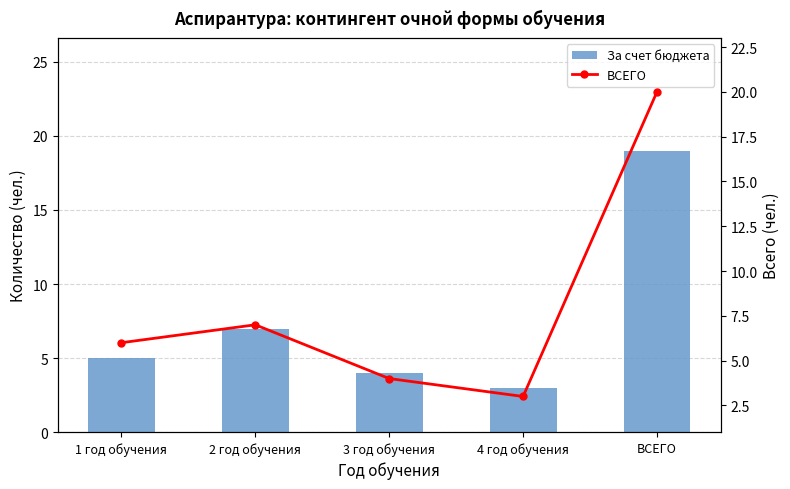

Where does the За счет бюджета series first go above 5?

2 год обучения